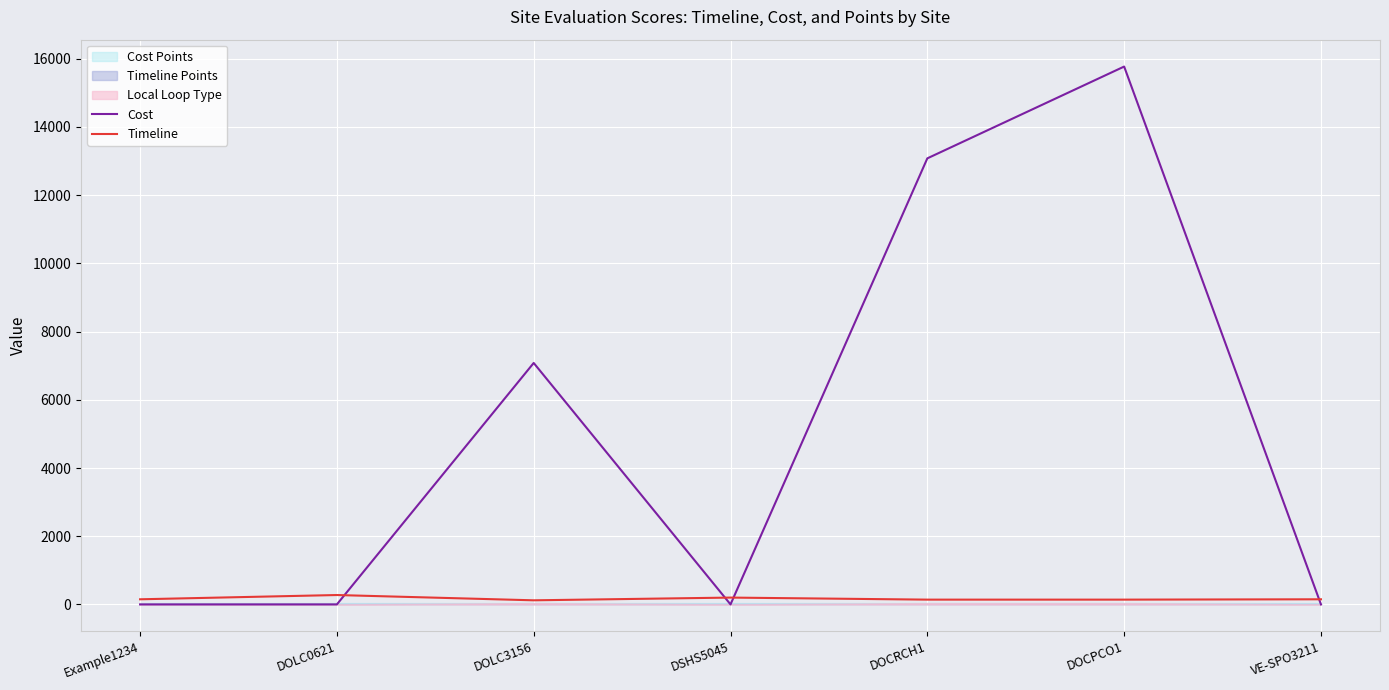

What is the value of the Cost point at the 3rd from the left?

7080